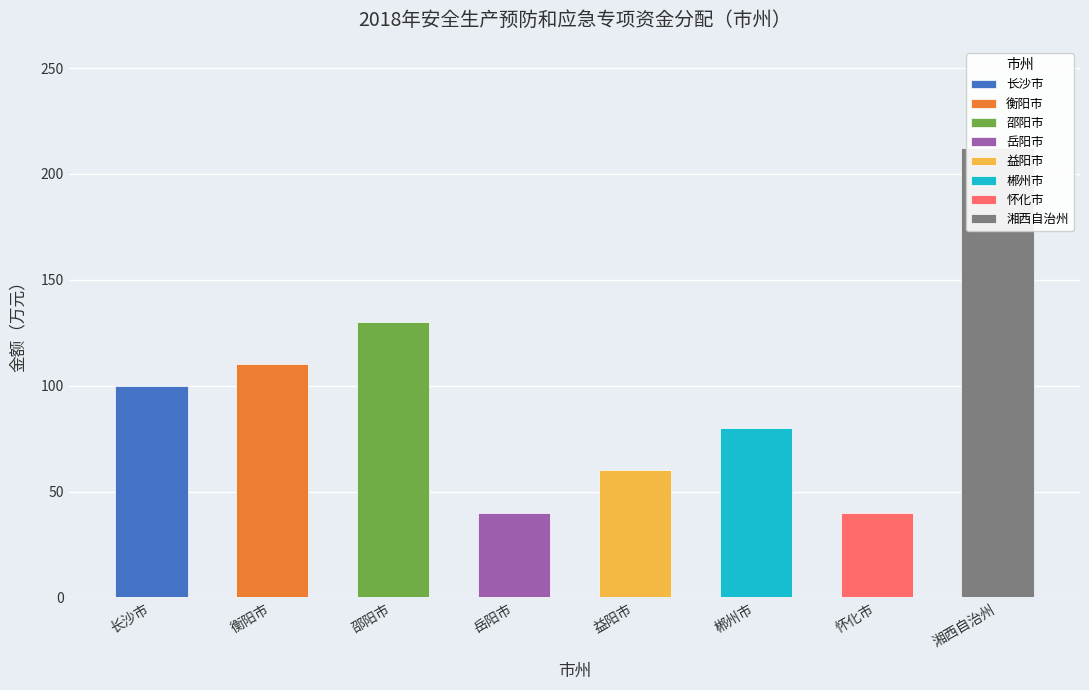

Is it true that the value at 衡阳市 is 110?

True